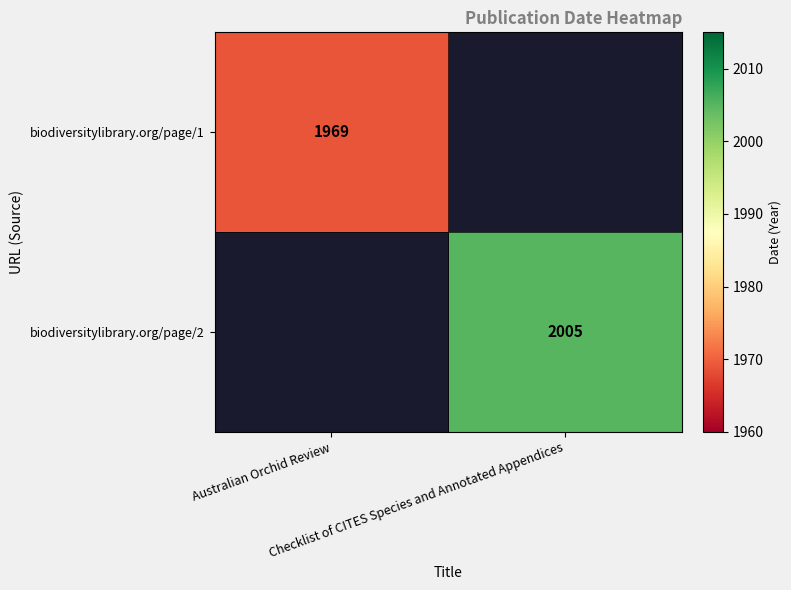

How many positive values does the biodiversitylibrary.org/page/1 series have?

1